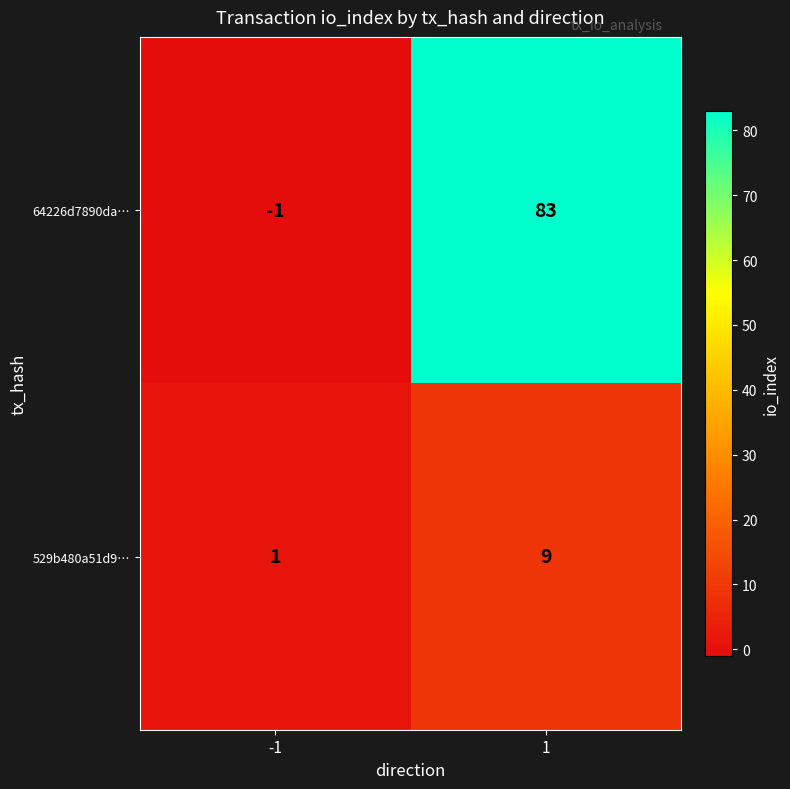

Rank the series at -1 from highest to lowest value.

529b480a51d9…, 64226d7890da…